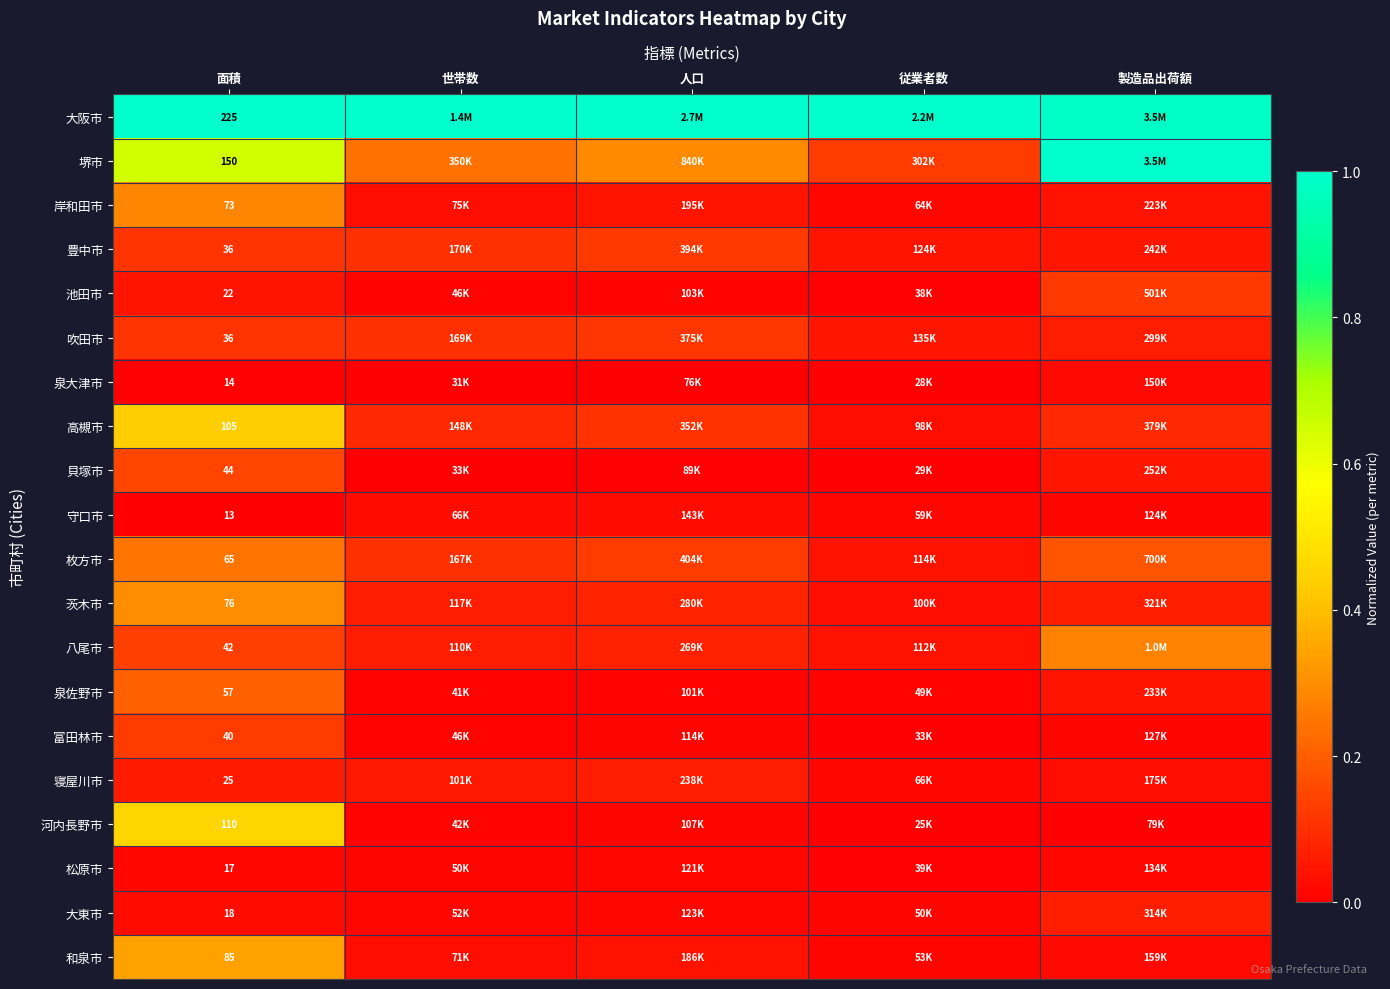

True or false: 泉大津市 has a value of 0.0 at 面積.

True